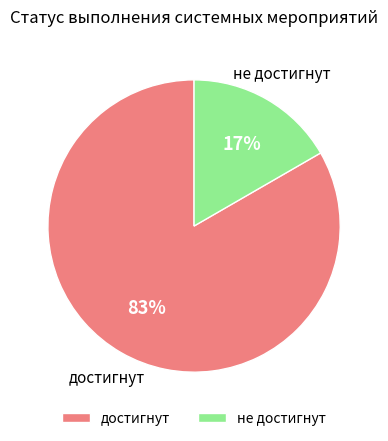

Count the number of slices in the pie.

2